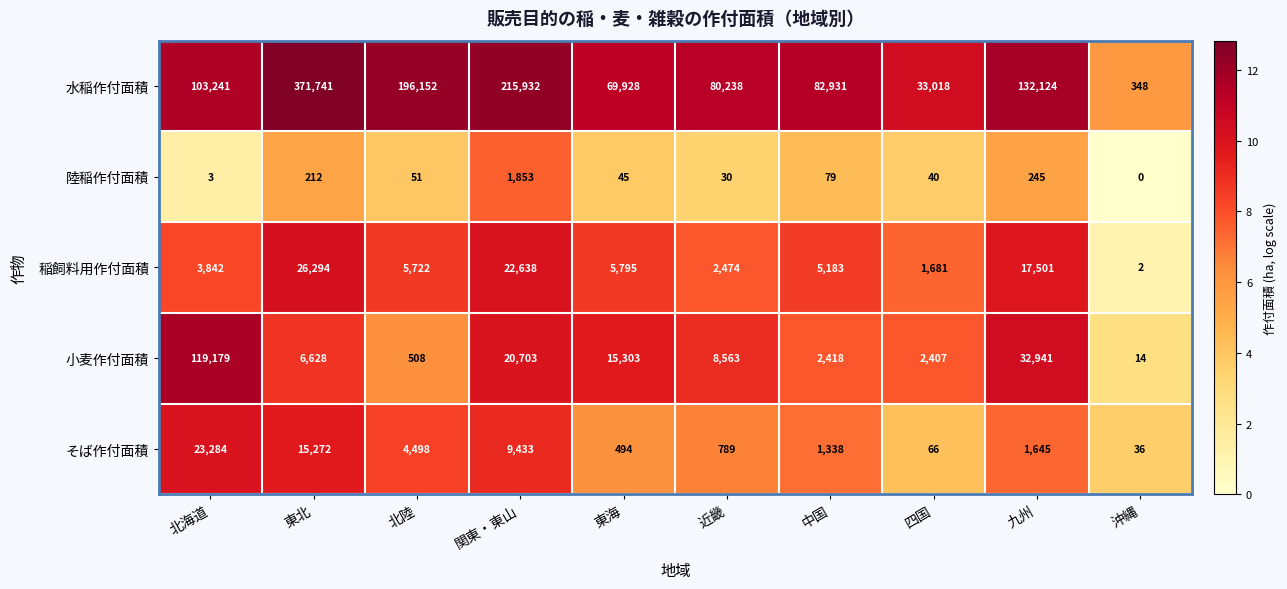

At which label does 小麦作付面積 first exceed 8563?

北海道